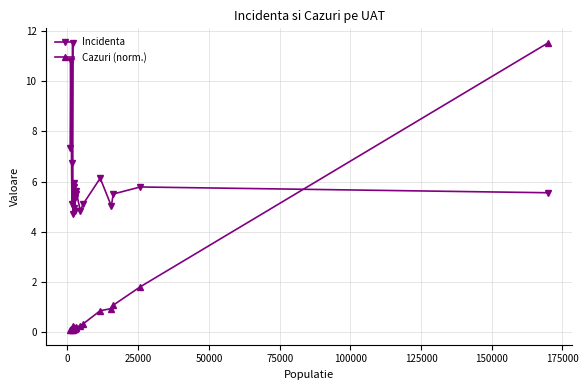

How many interior local valleys does the Incidenta series have?

5